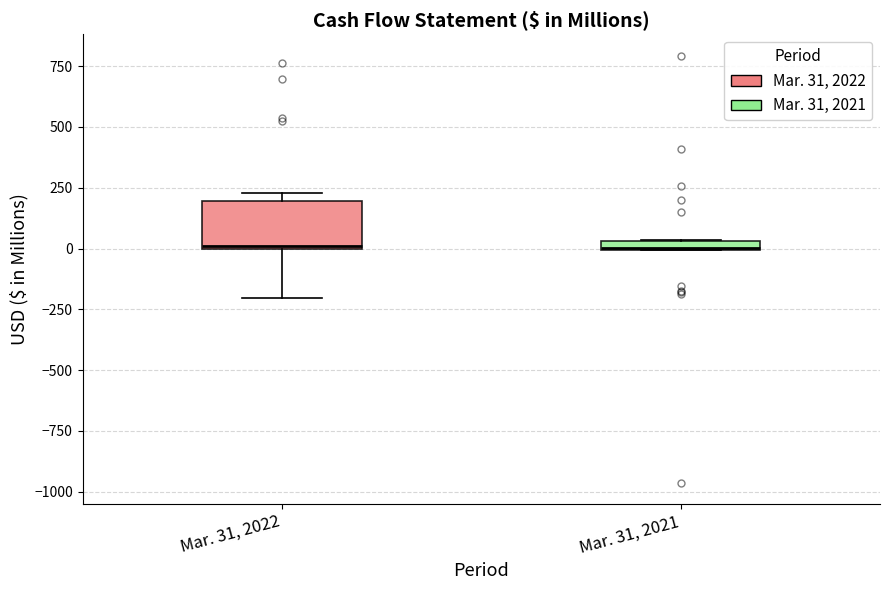

Comparing the boxes themselves (not the whiskers), which one is the tallest?

Mar. 31, 2022